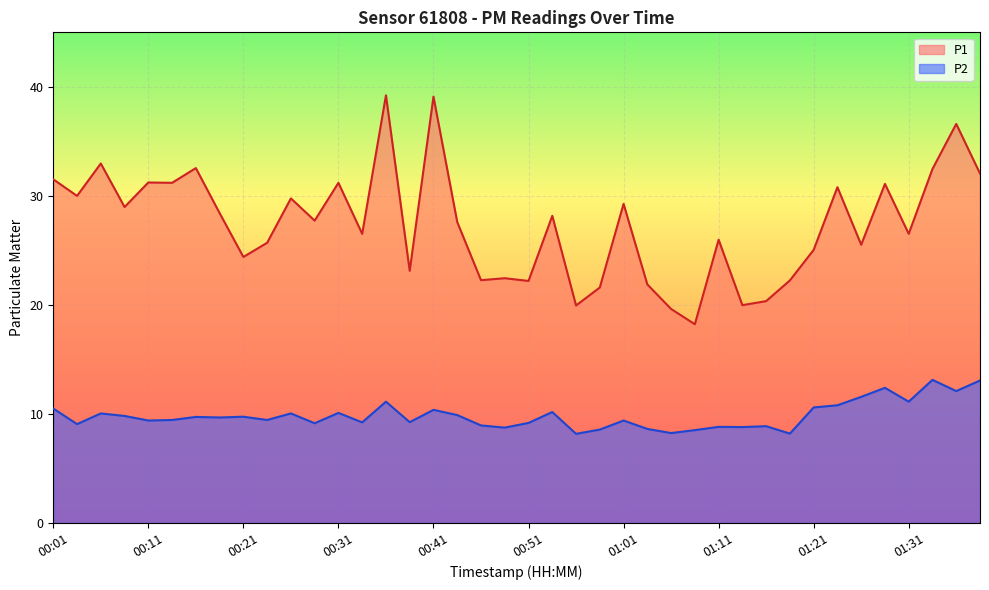

The value of P1 at 00:58 is 21.6. True or false?

True